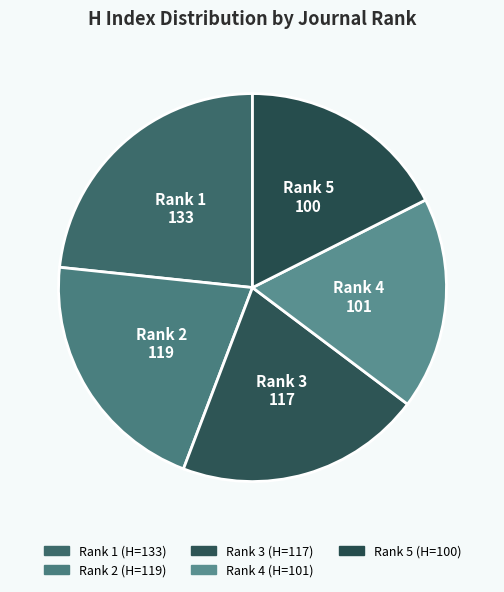

Do Rank 5 and Rank 1 together represent more than half of the pie?

No